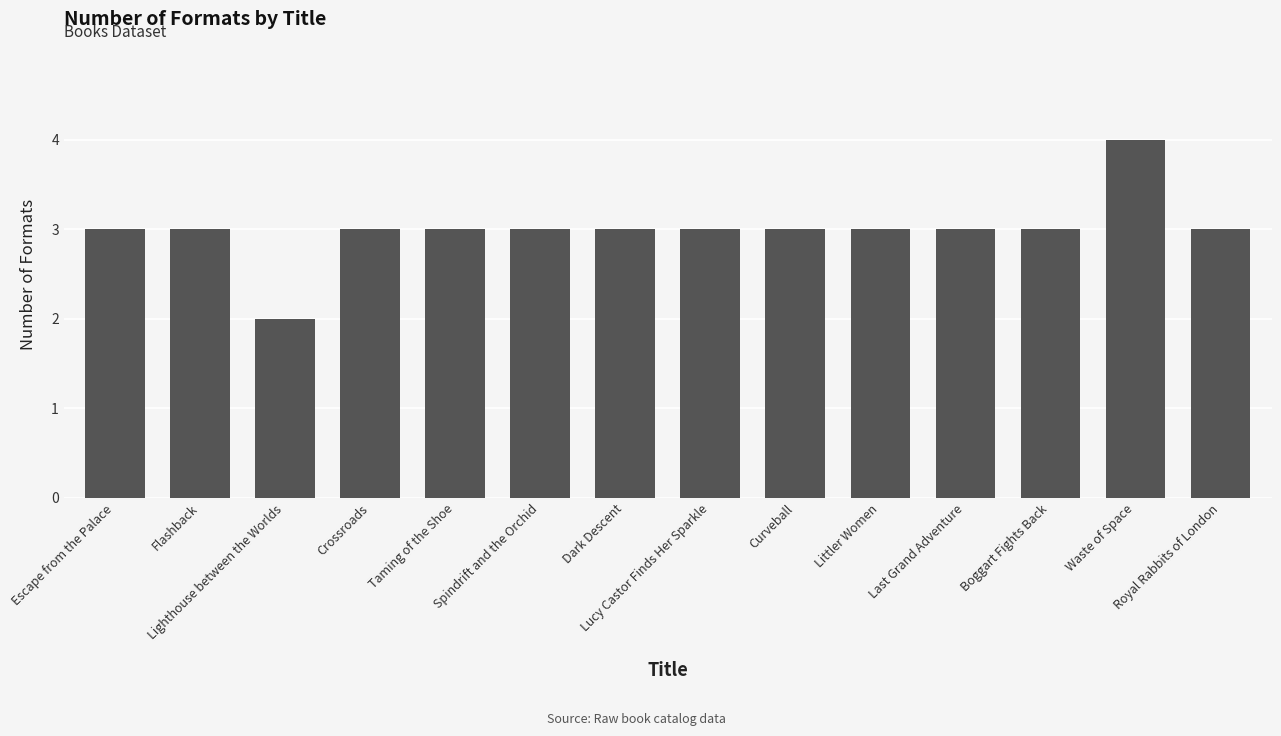

What is the sum of the values at Dark Descent and Escape from the Palace?

6